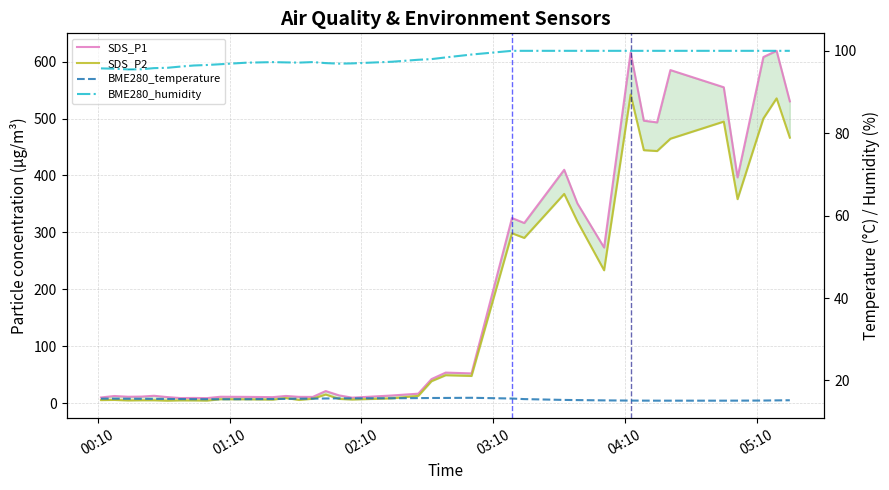

How many lines are shown in the chart?

4